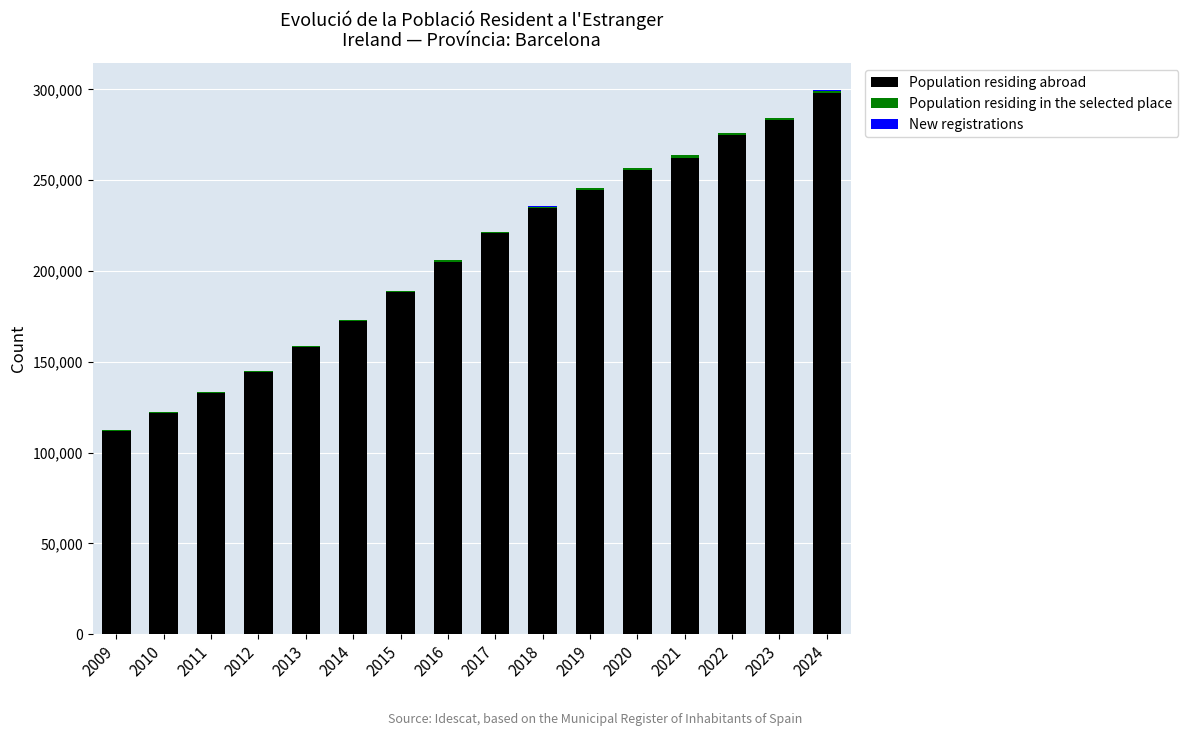

The value of Population residing abroad at 2020 is 444759. True or false?

False